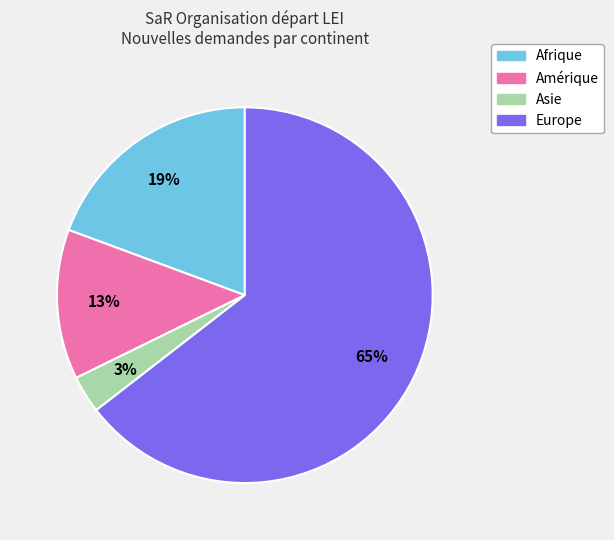

Is there a majority slice in this chart?

Yes